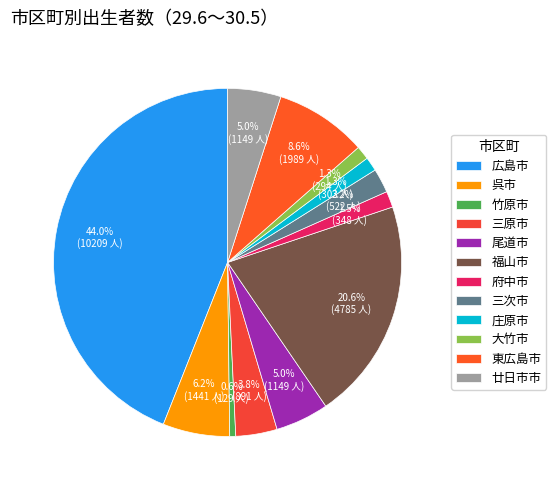

Approximately how many times larger is the value at 庄原市 compared to 福山市?

0.1